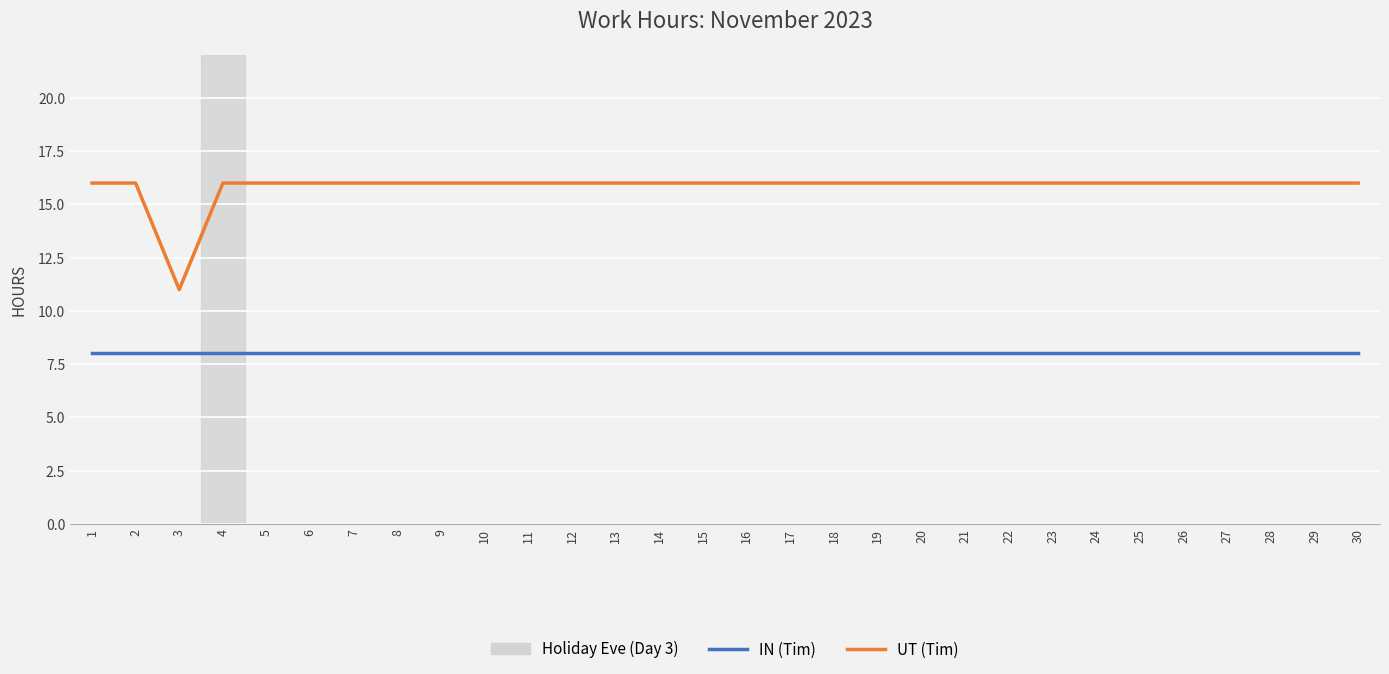

At 14, list the series in order from largest to smallest.

UT (Tim), IN (Tim)